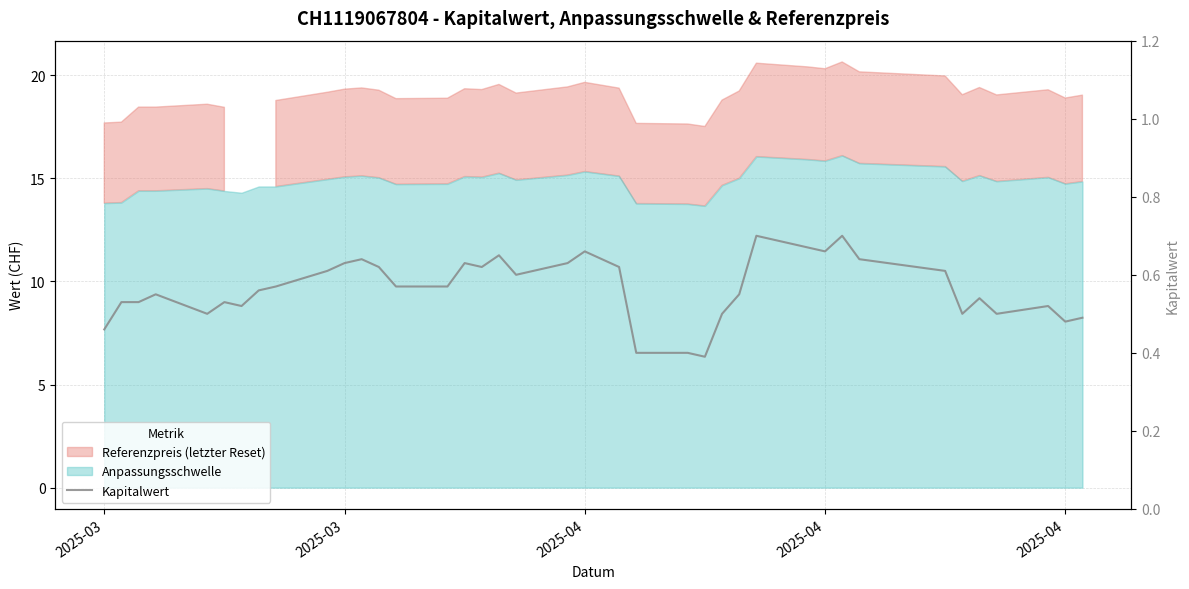

How many values are between 0 and 1?

39